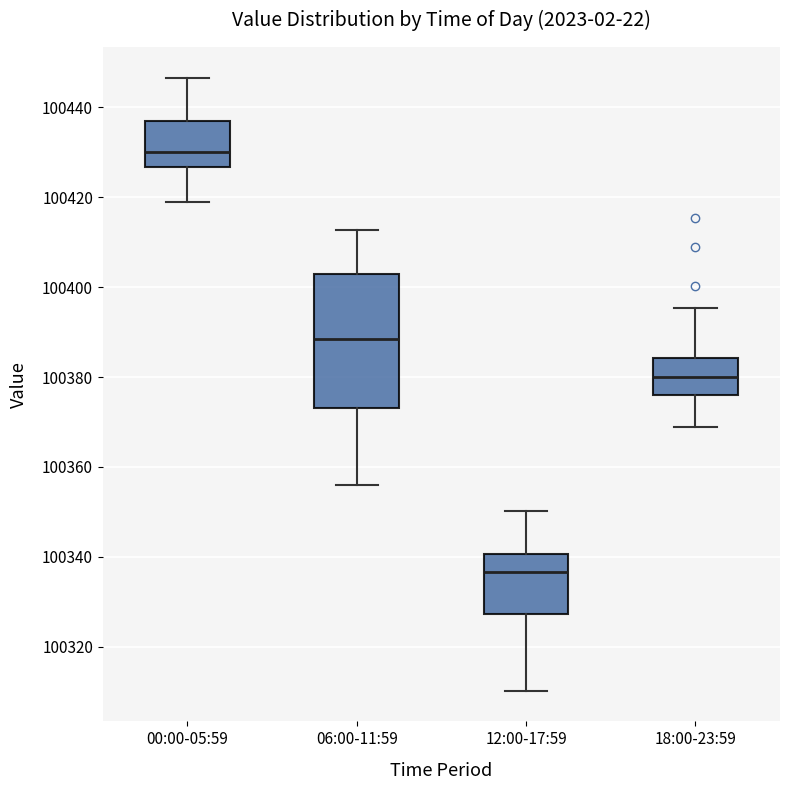

Which box has the lowest median line?

12:00-17:59